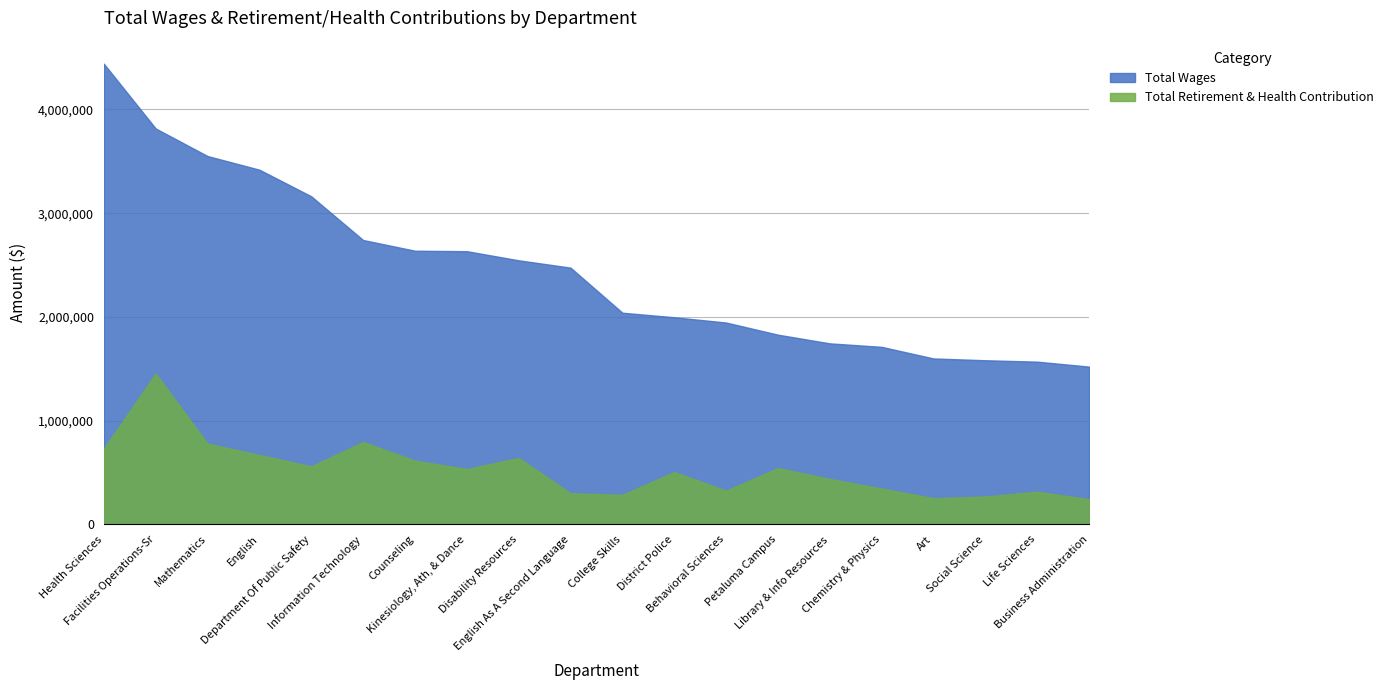

What is the label of the 9th point from the left?

Disability Resources